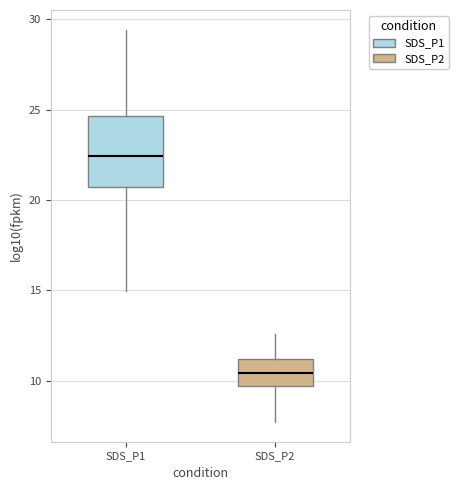

Comparing the boxes themselves (not the whiskers), which one is the tallest?

SDS_P1